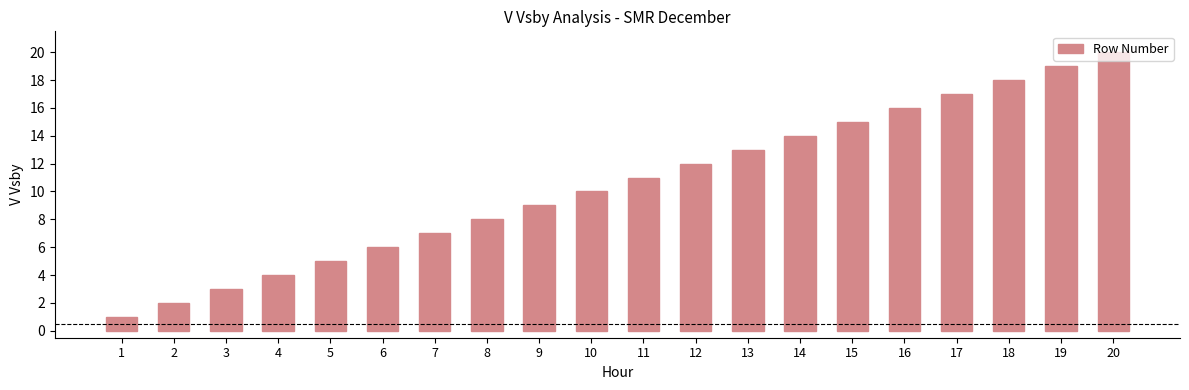

What is the smallest value displayed?

1